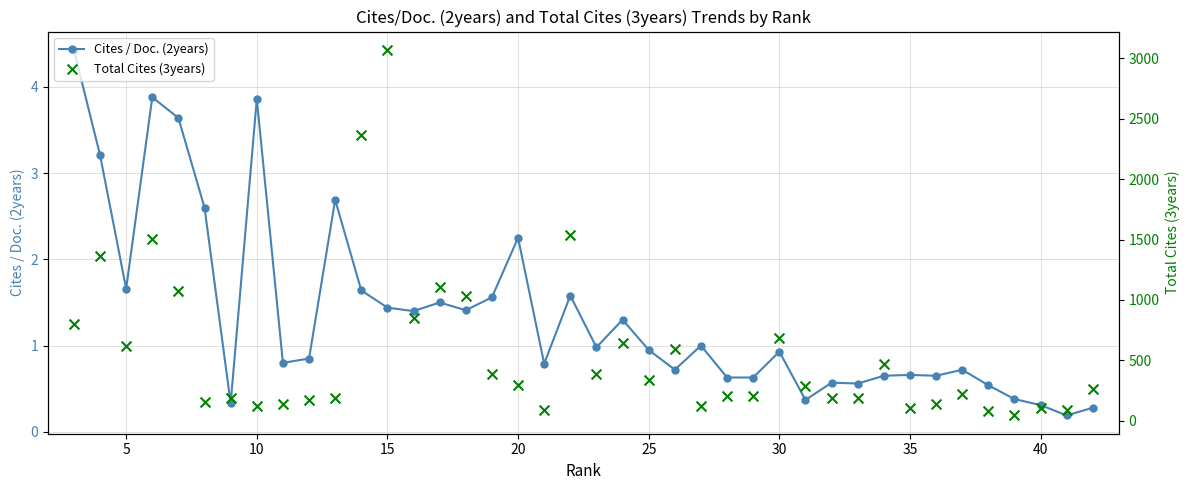

True or false: Cites / Doc. (2years) has a value of 1.7 at 5.

True